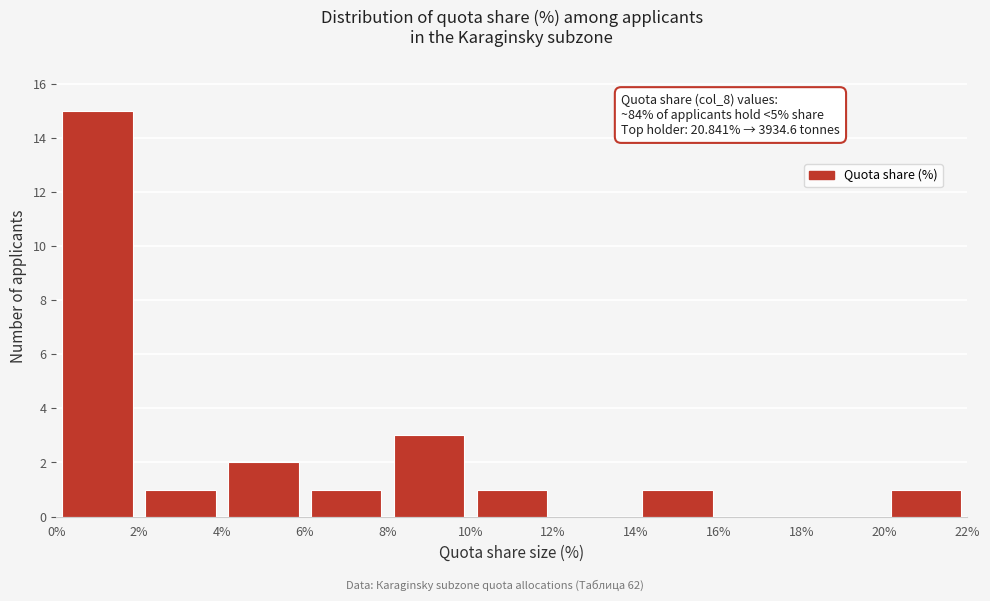

Over which range of the x-axis is the bar tallest?

0% to 2%